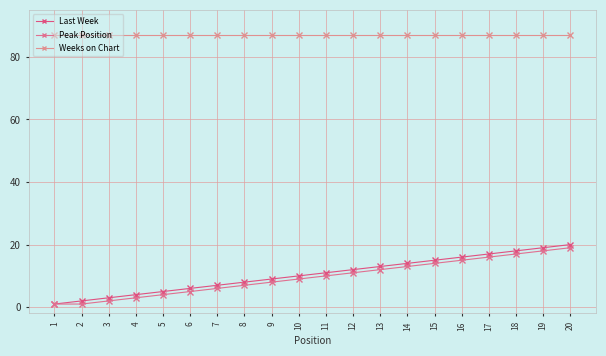

True or false: Last Week and Peak Position cross at least once.

False